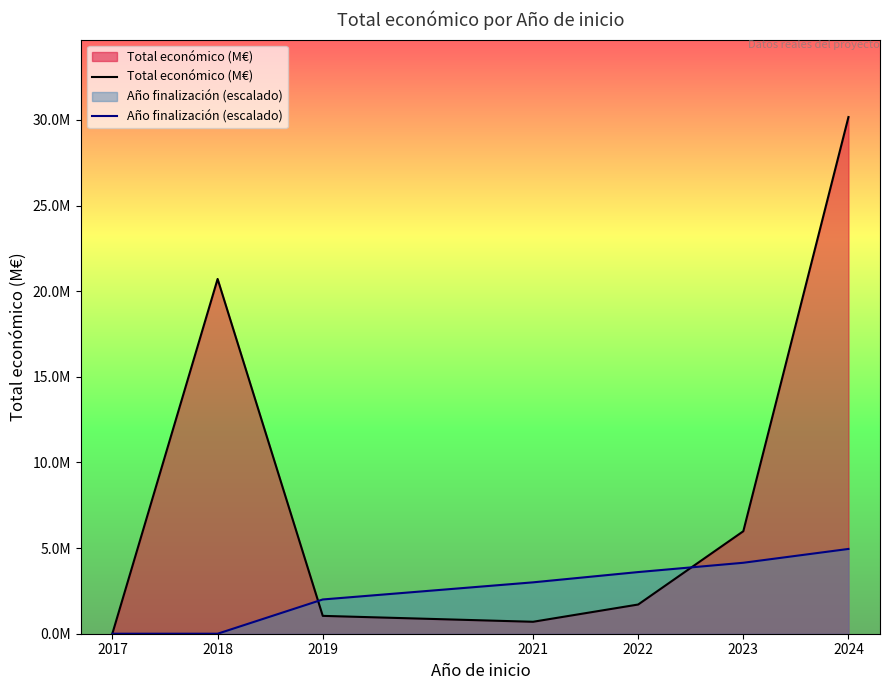

Rank the series at 2024 from highest to lowest value.

Total económico (M€), Año finalización (escalado)